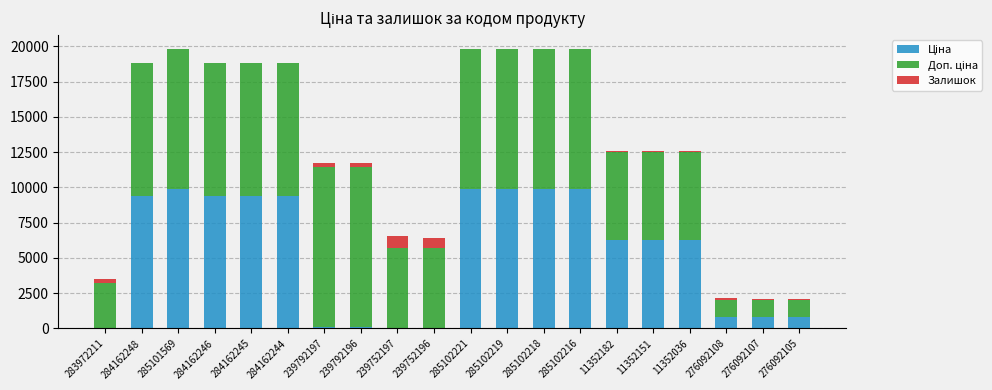

Does the chart contain stacked bars?

Yes